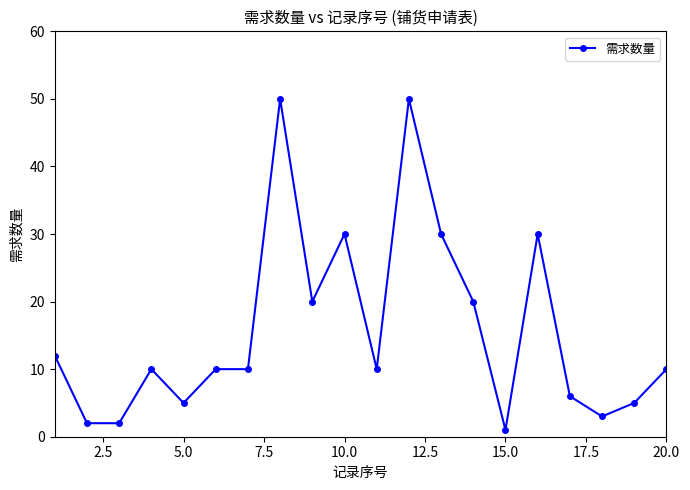

True or false: the data has more than 1 interior local peaks.

True